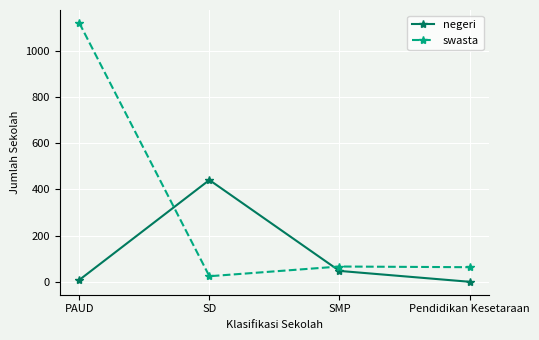

Is this an area chart (filled region under the line)?

No